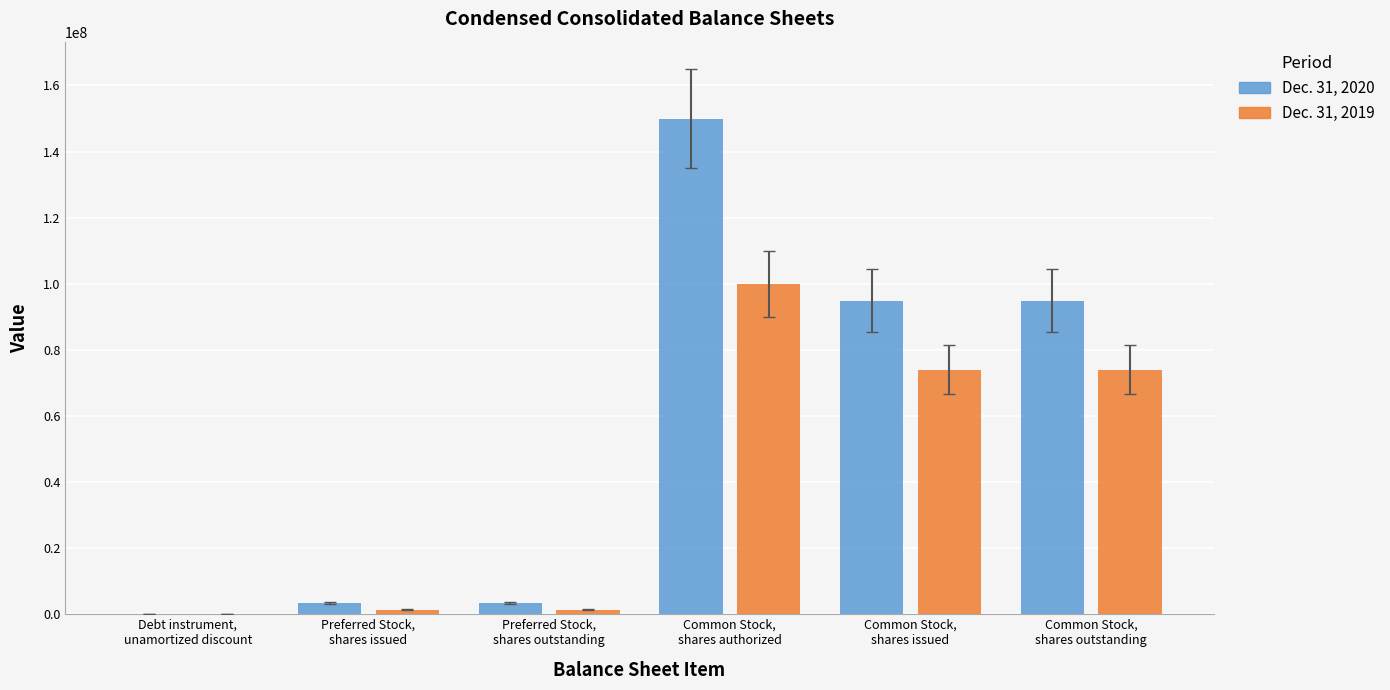

Reading left to right, what are all the values shown in this chart?

Dec. 31, 2020: Debt instrument,
unamortized discount=8323	Preferred Stock,
shares issued=3427138	Preferred Stock,
shares outstanding=3427138	Common Stock,
shares authorized=150000000	Common Stock,
shares issued=94877492	Common Stock,
shares outstanding=94877492
Dec. 31, 2019: Debt instrument,
unamortized discount=5086	Preferred Stock,
shares issued=1341167	Preferred Stock,
shares outstanding=1341167	Common Stock,
shares authorized=100000000	Common Stock,
shares issued=74027425	Common Stock,
shares outstanding=74027425